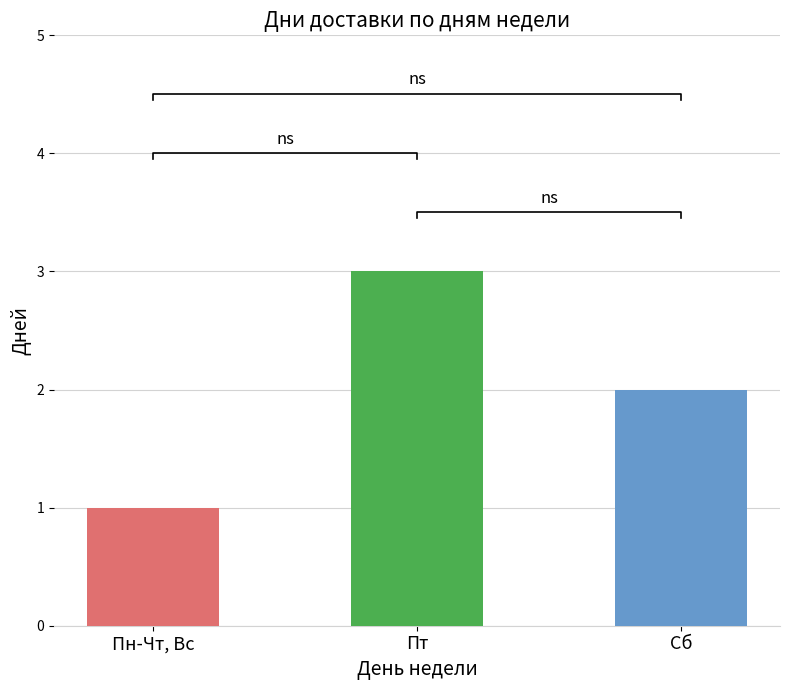

What is the average value?

2